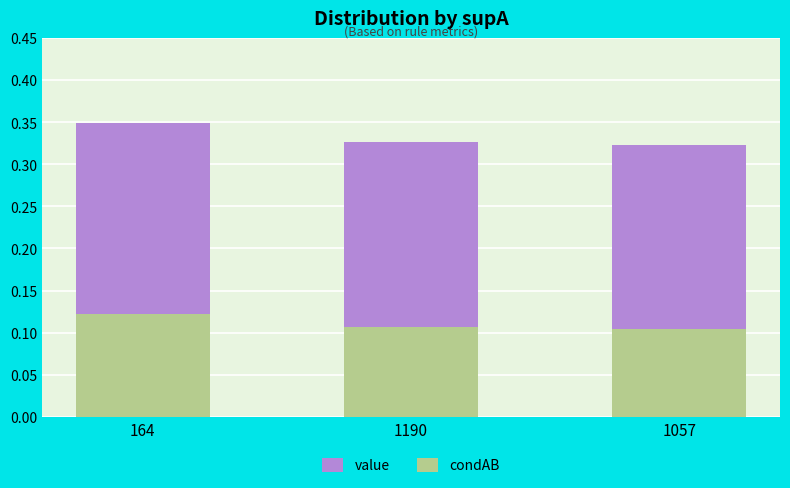

Reading left to right, list all the values displayed in this chart.

value: 164=0.3	1190=0.3	1057=0.3
condAB: 164=0.1	1190=0.1	1057=0.1